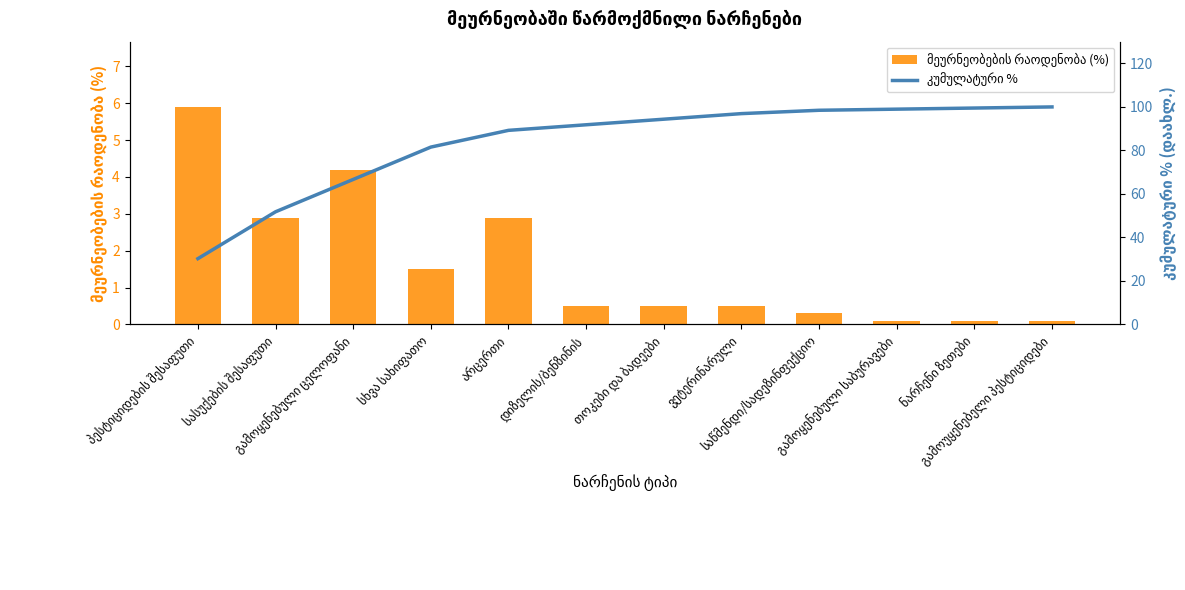

The კუმულატური % series shows 175.7 at საწმენდი/სადეზინფექციო. True or false?

False